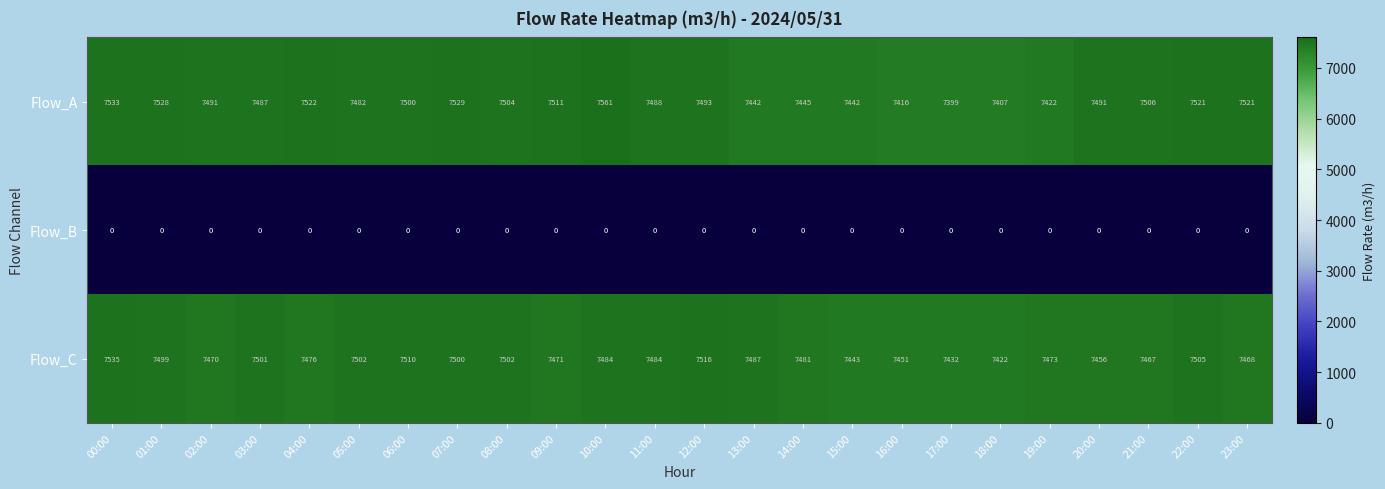

What value does the Flow_C series have at 21:00, to the nearest 50?

7450